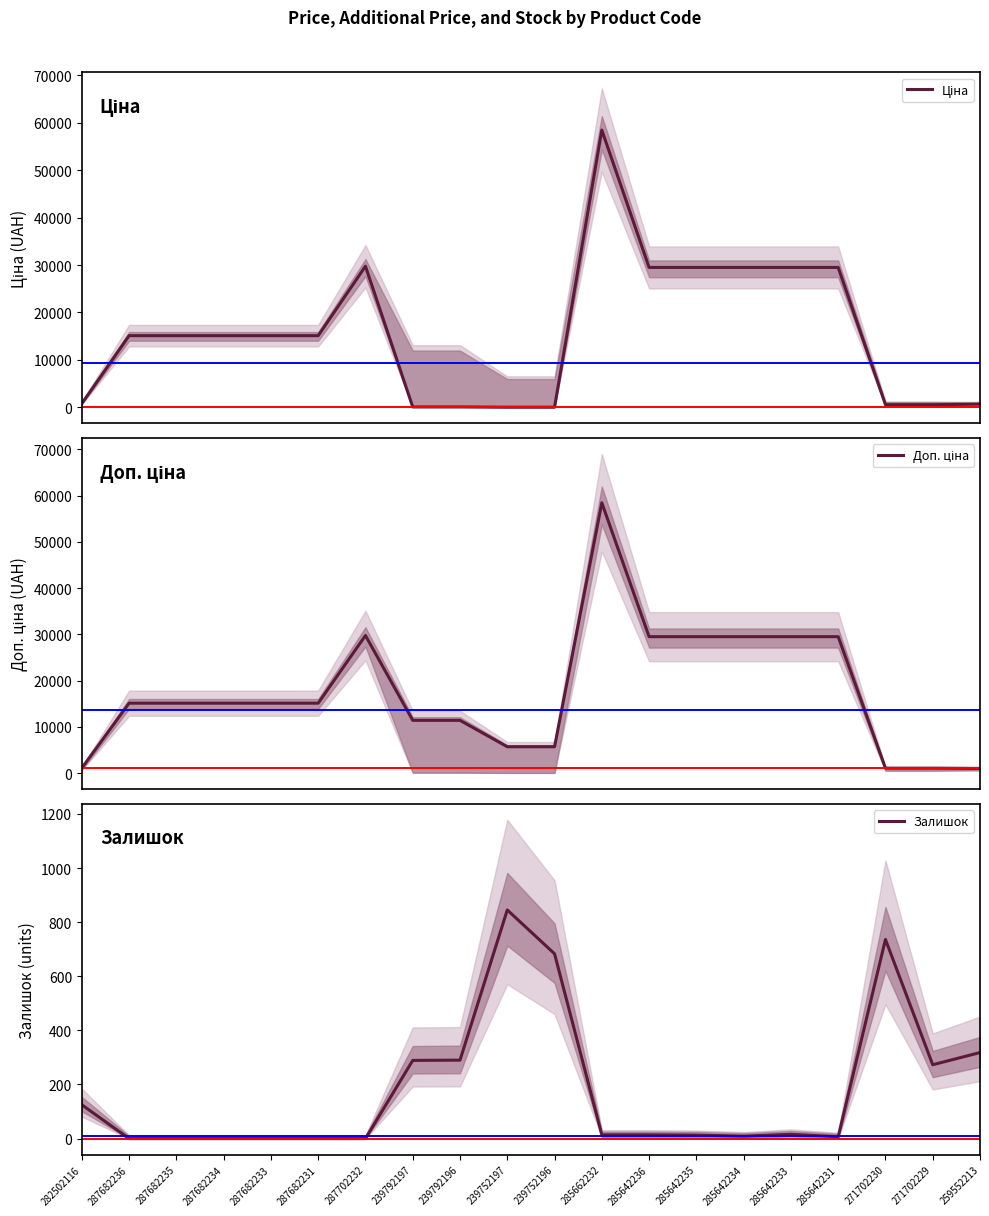

True or false: Ціна and Доп. ціна intersect in this chart.

False